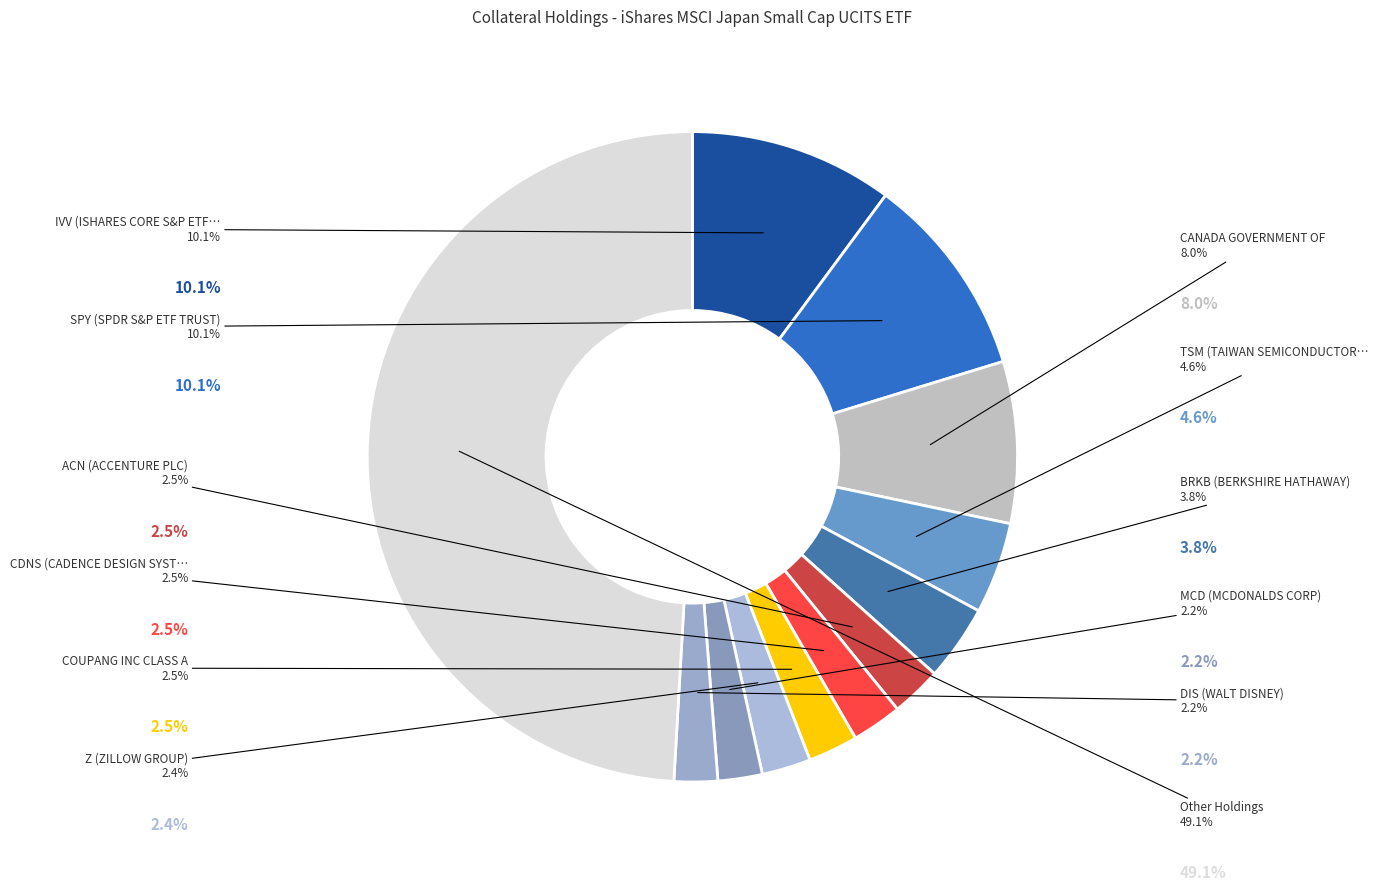

Count the number of slices in the pie.

12